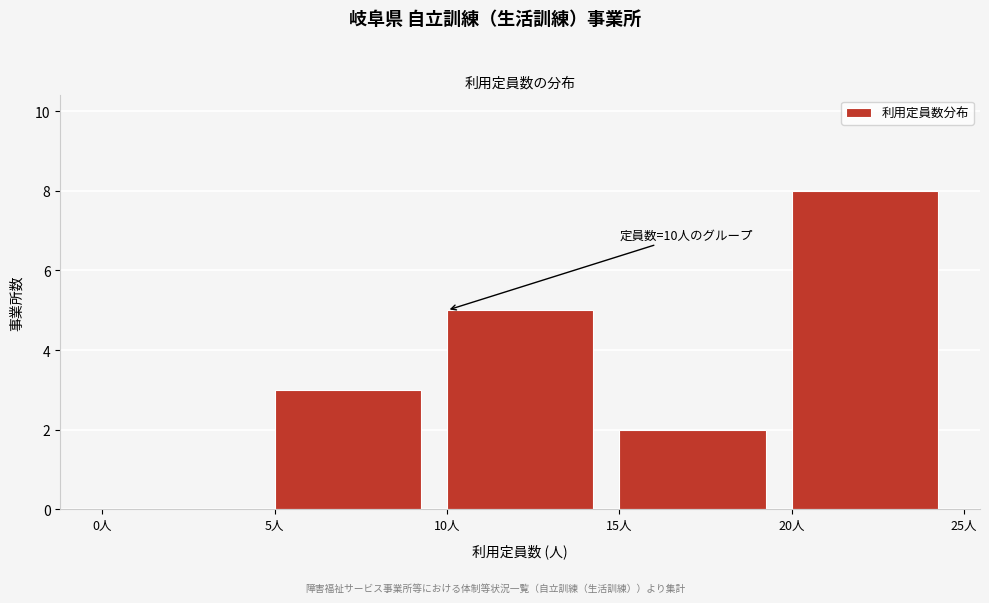

Which range on the x-axis has the tallest bar?

20 to 25